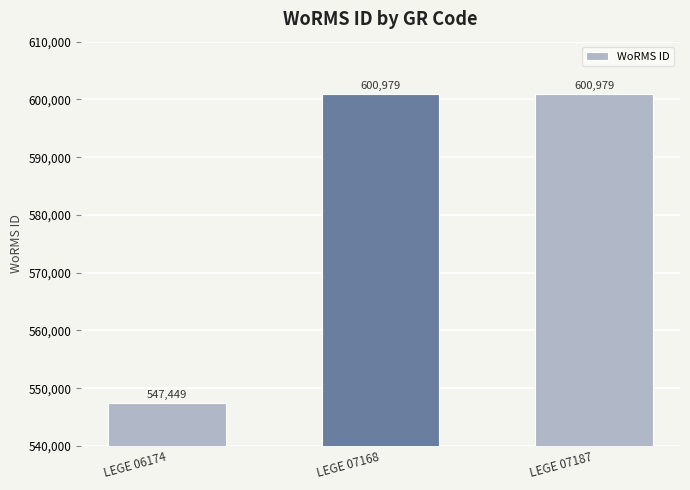

What is the sum of the values at LEGE 06174 and LEGE 07187?

1148428